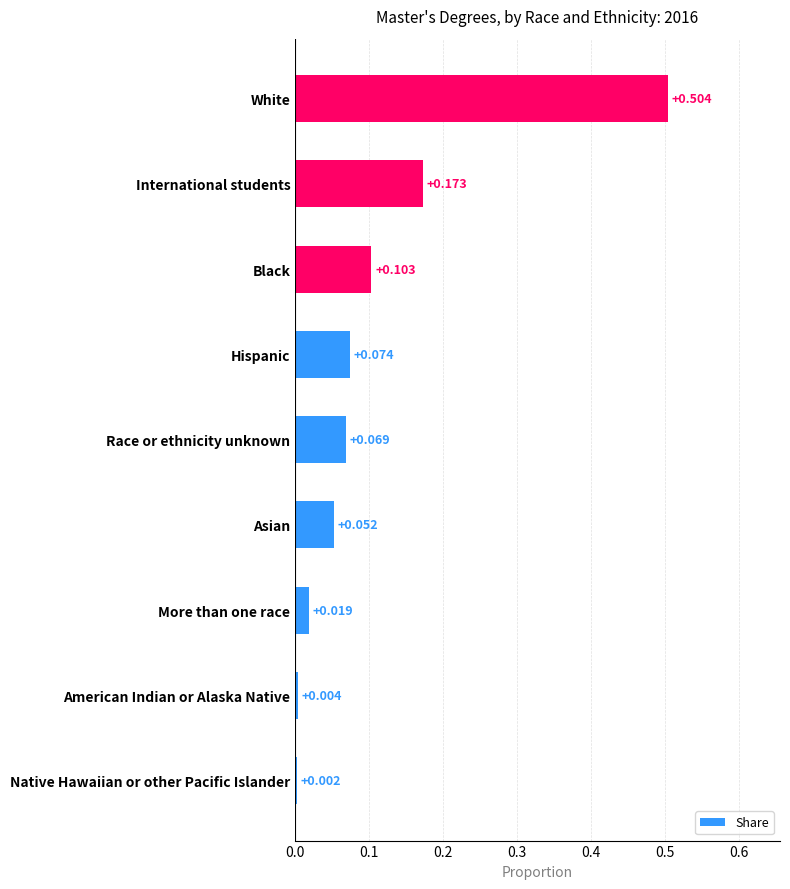

Which label corresponds to the smallest value in the chart?

Native Hawaiian or other Pacific Islander